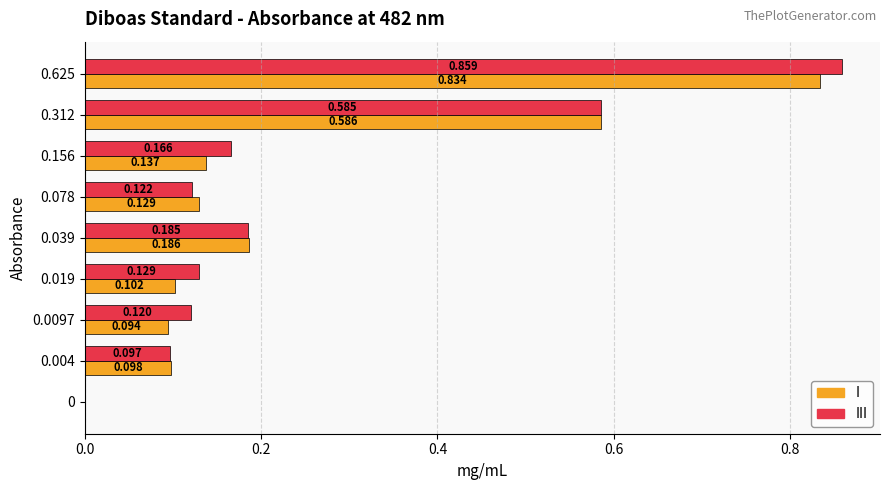

How many distinct data groups are displayed?

2